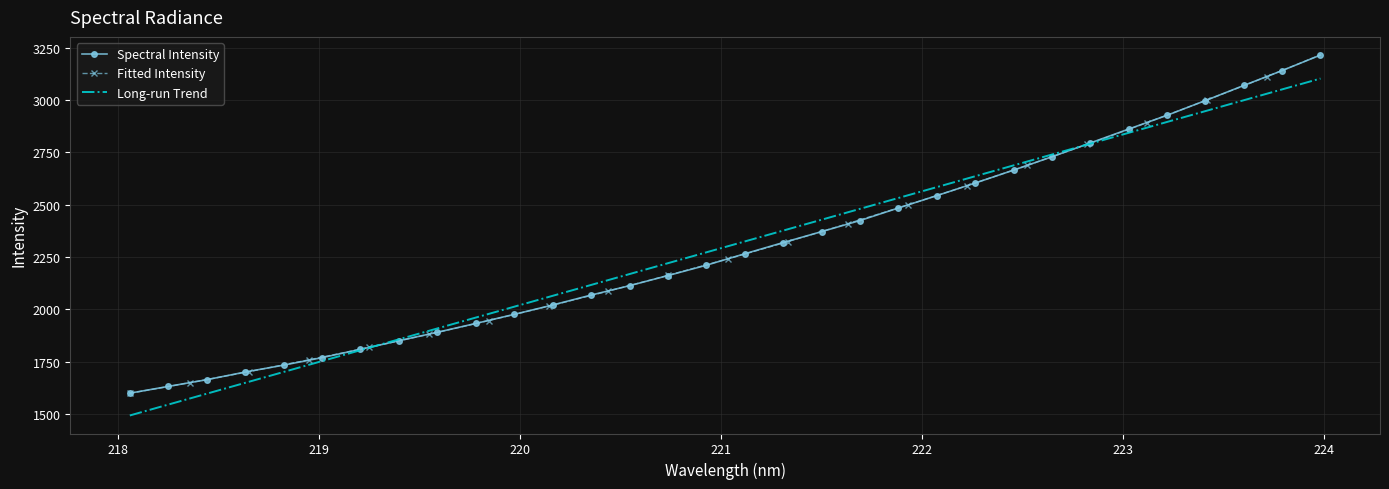

What is the value of the 19th point from the left?

2371.1